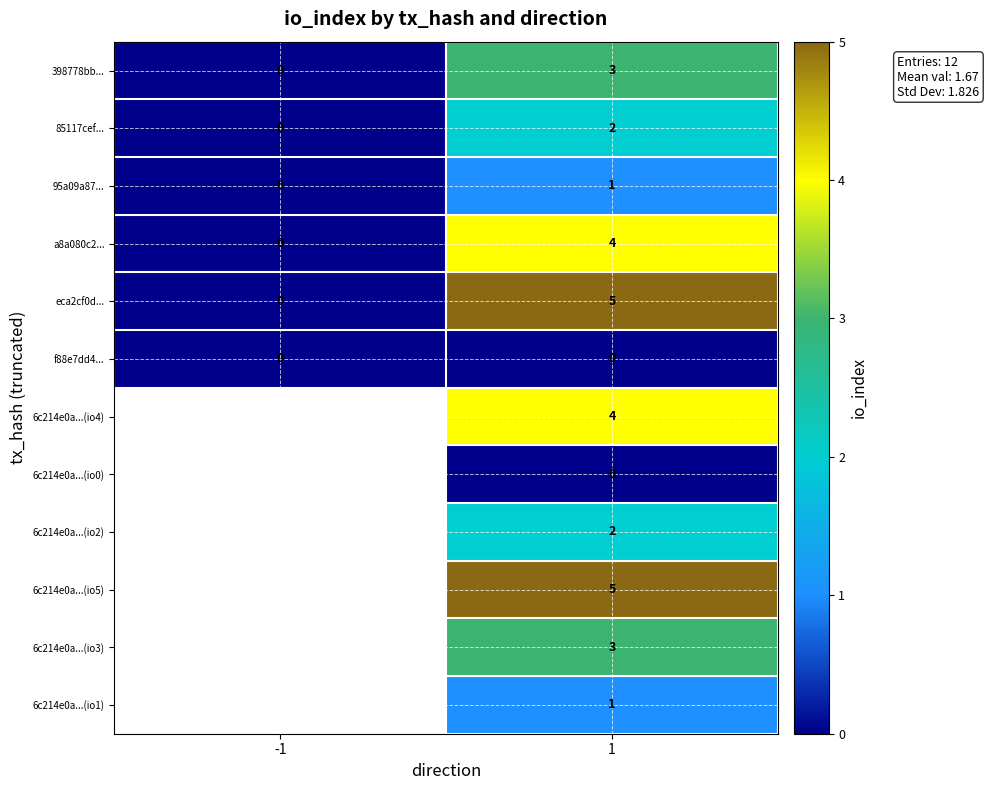

Between -1 and 1, which is larger?

1